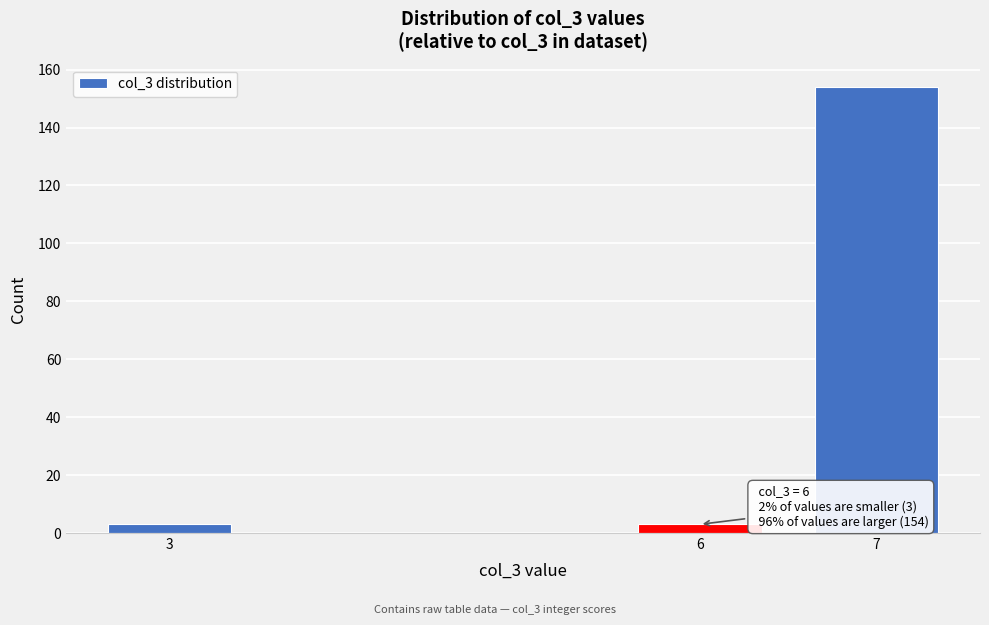

Reading right to left, list all the values displayed in this chart.

154	3	3